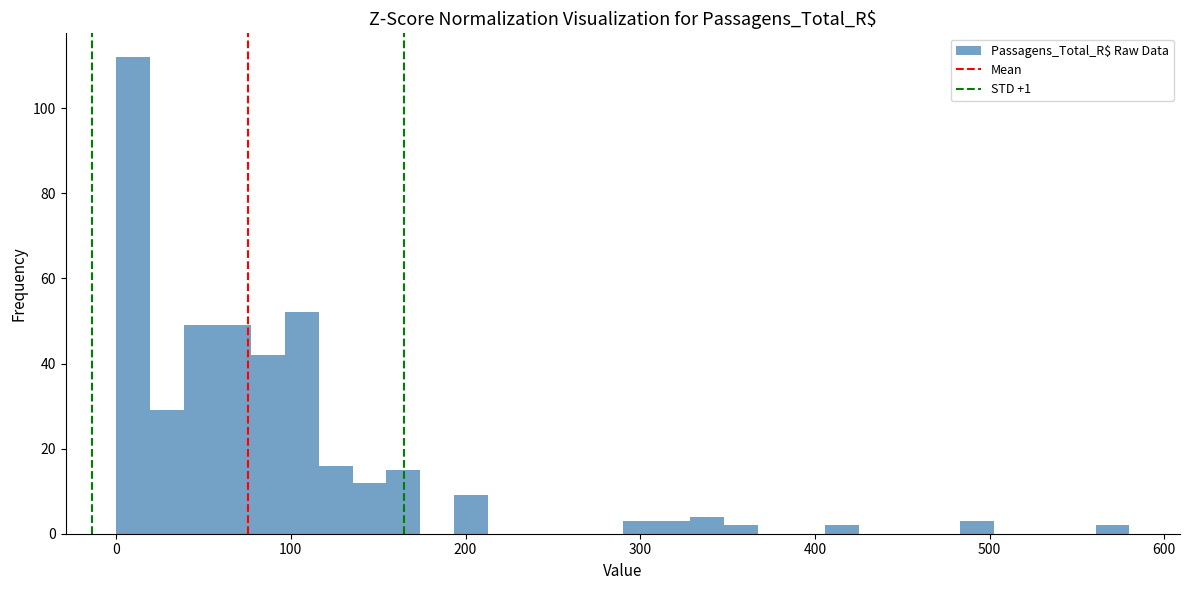

Read against the x-axis, roughly where is the centre of the tallest bar?

10